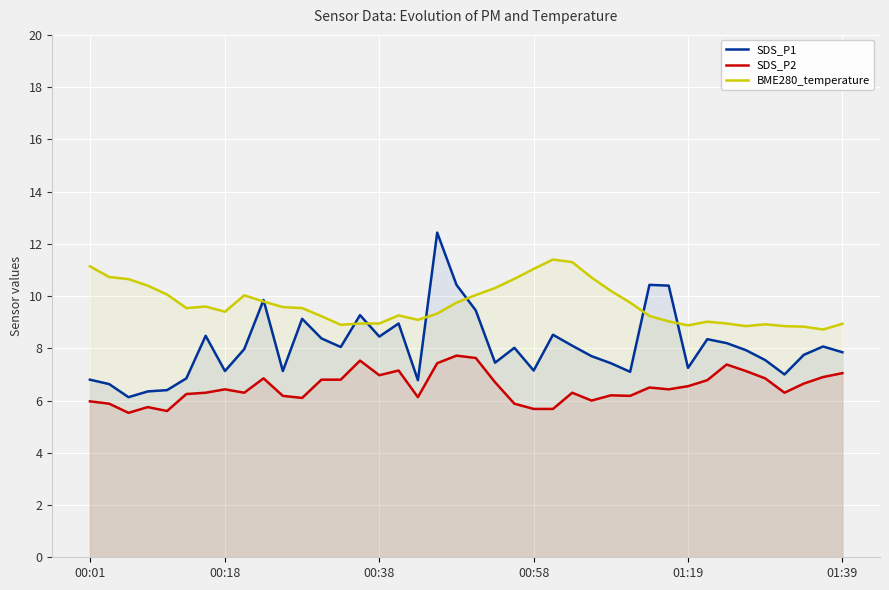

Is it true that BME280_temperature equals 13.6 at 00:38?

False